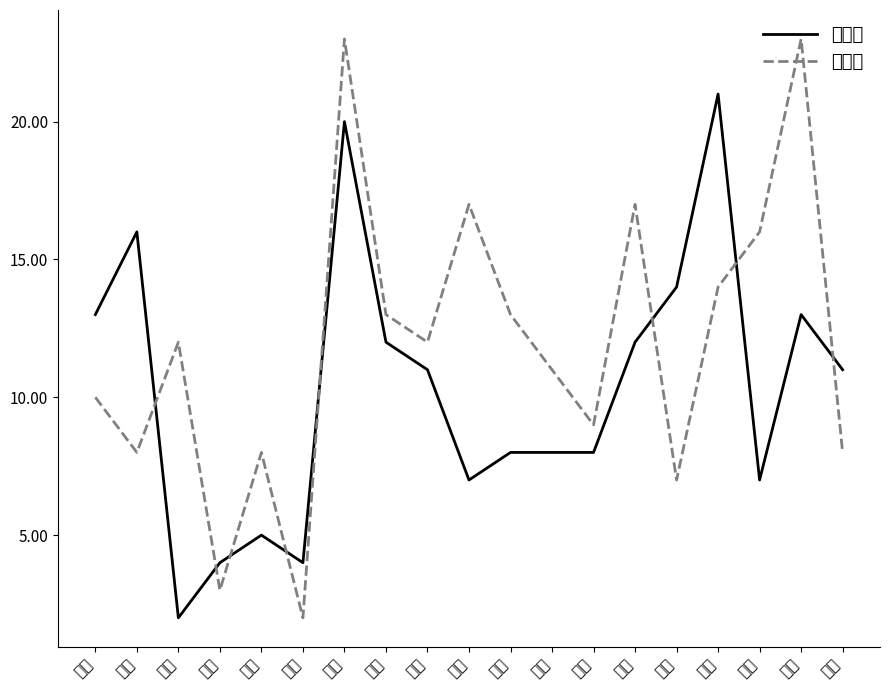

Reading right to left, extract all data points from this chart.

遷入數: 林貴=11	林華=13	林富=7	林圍=21	林泉=14	林南=12	林西=8	林安=8	林中=8	尚義=7	和煦=11	安祥=12	同慶=20	光華=4	田西=5	日中=4	仁政=2	中正=16	人和=13
遷出數: 林貴=8	林華=23	林富=16	林圍=14	林泉=7	林南=17	林西=9	林安=11	林中=13	尚義=17	和煦=12	安祥=13	同慶=23	光華=2	田西=8	日中=3	仁政=12	中正=8	人和=10